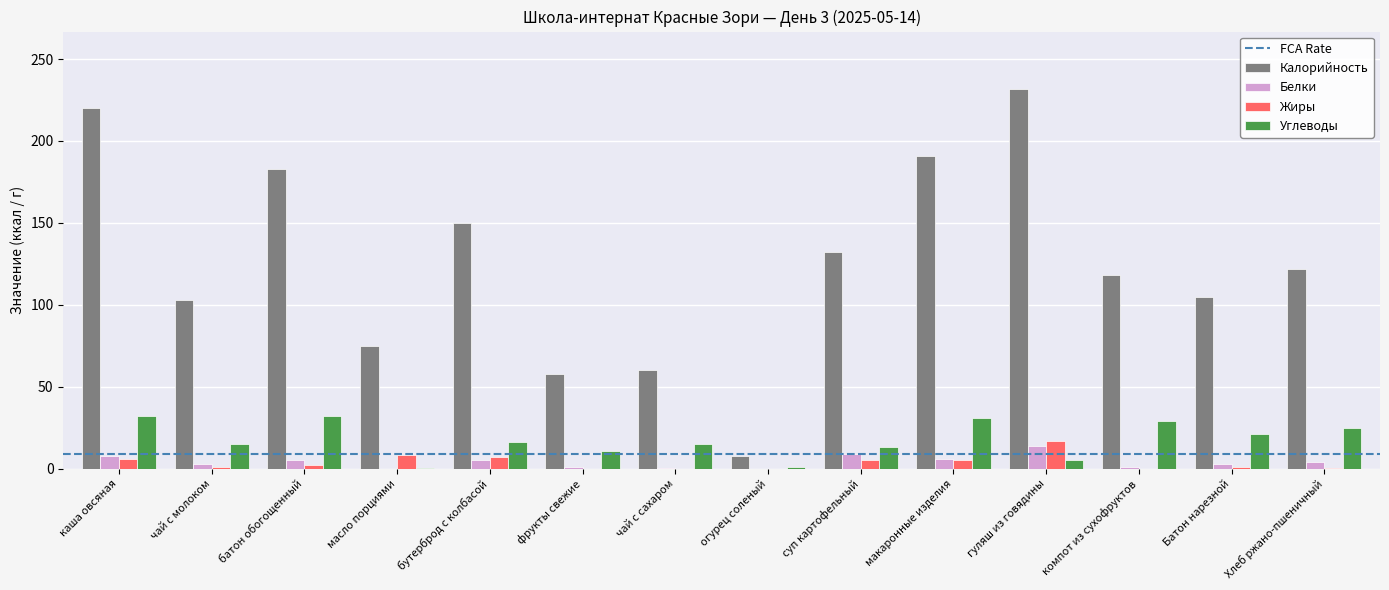

How many categories are shown in the chart?

14